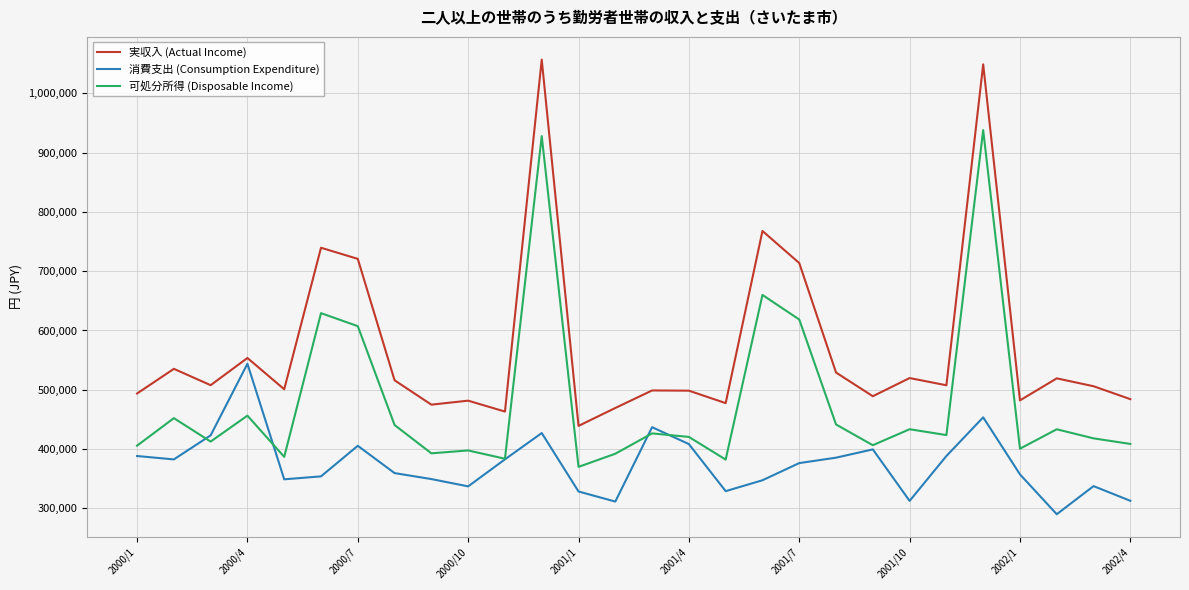

Which series ends up on top after the final intersection of 可処分所得 (Disposable Income) and 消費支出 (Consumption Expenditure)?

可処分所得 (Disposable Income)